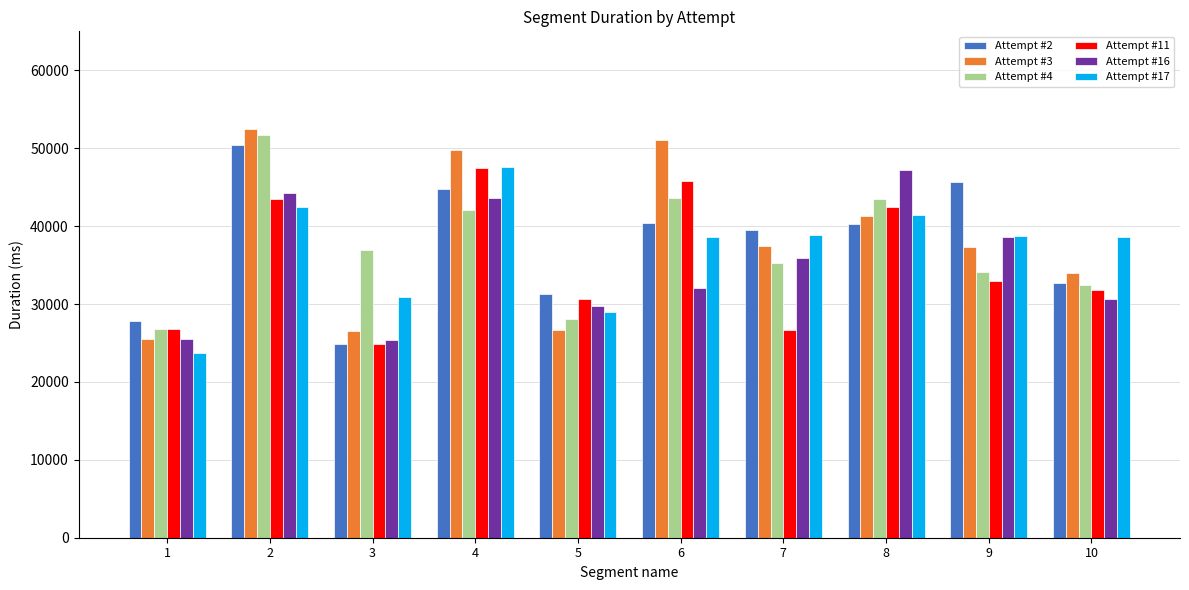

True or false: Attempt #16 has a value of 32051 at 6.

True